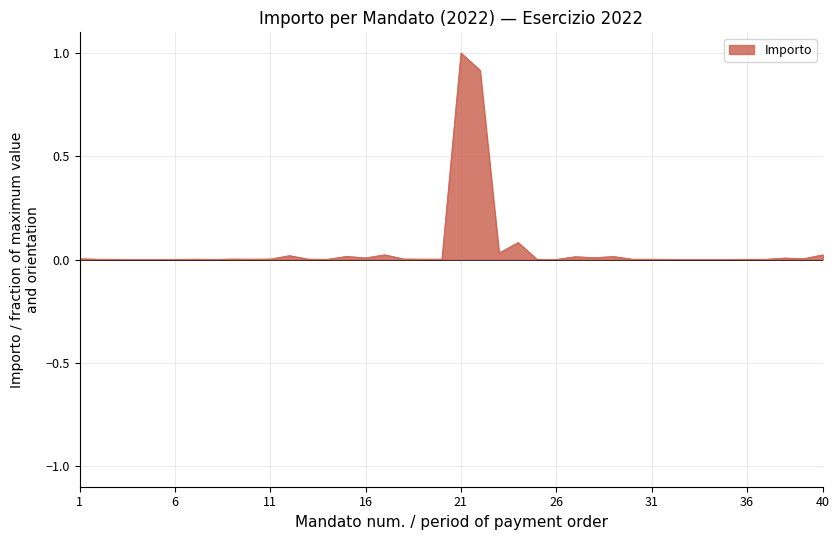

What is the difference between the maximum and minimum values?

1.0